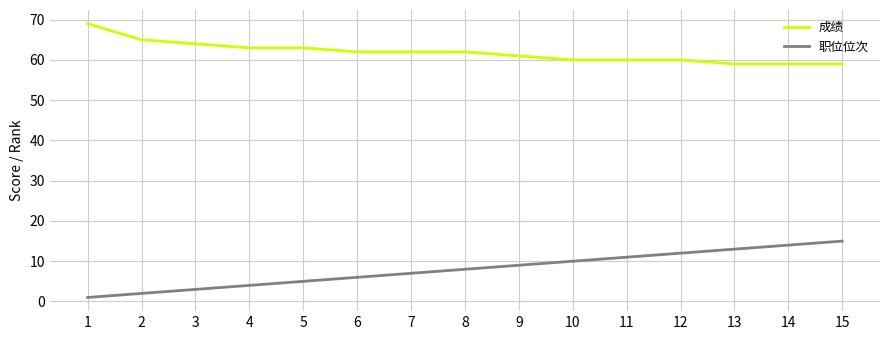

Which series has the largest total across all categories?

成绩